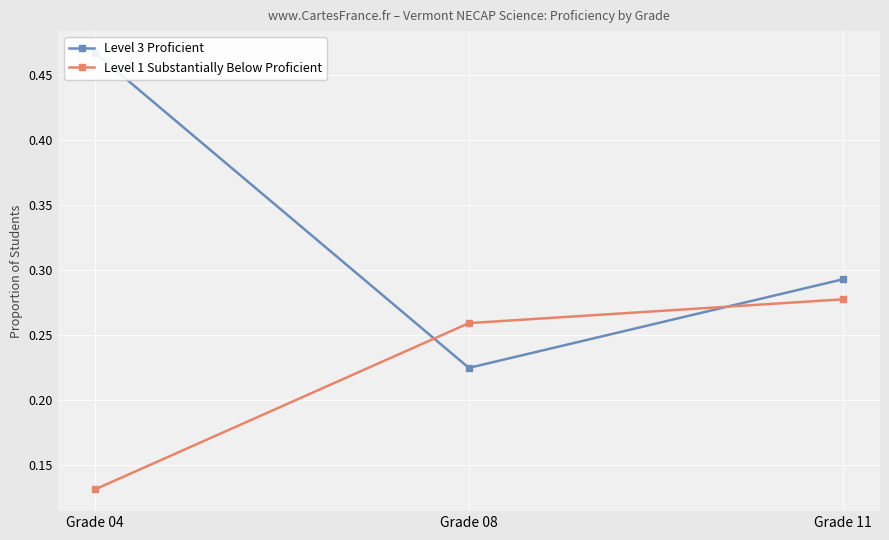

At how many categories does at least one series exceed 0?

3